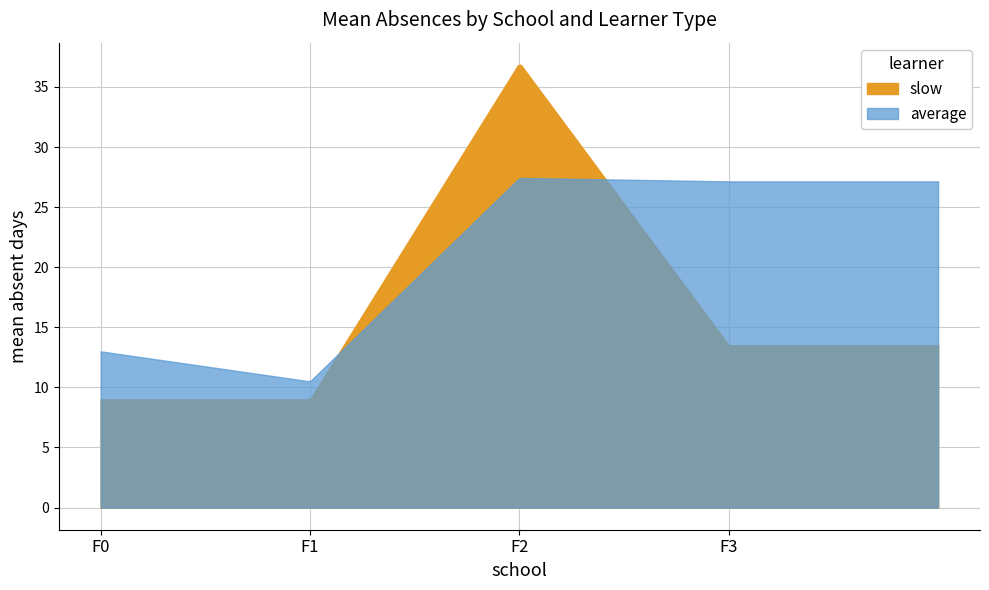

How many intersections are there between slow and average?

5